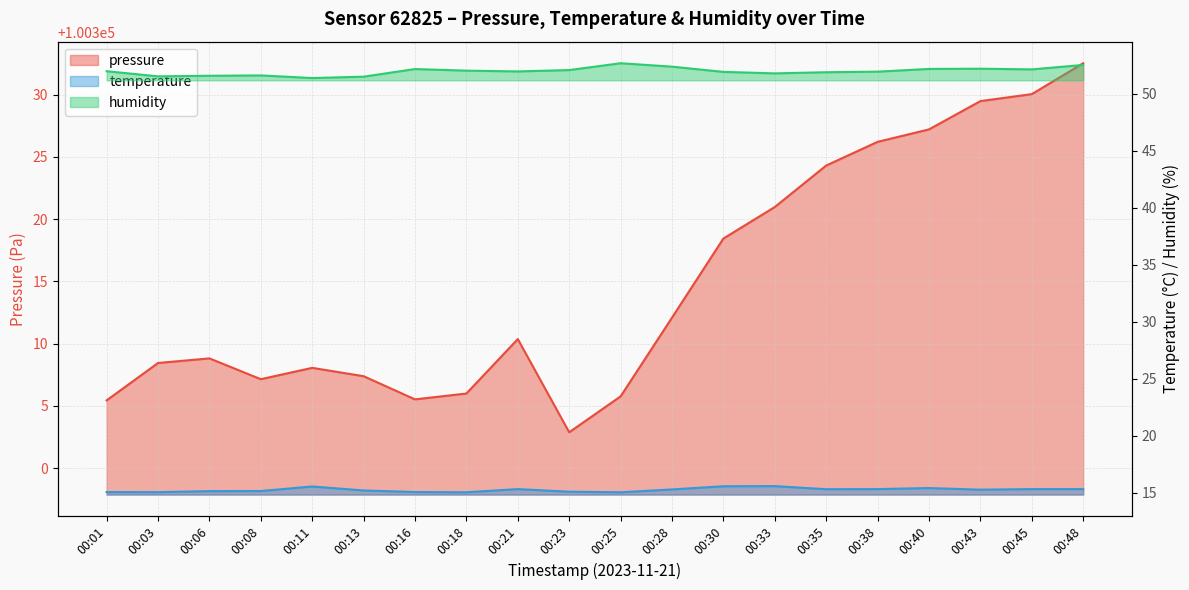

What are all the series names shown in the legend?

pressure, temperature, humidity